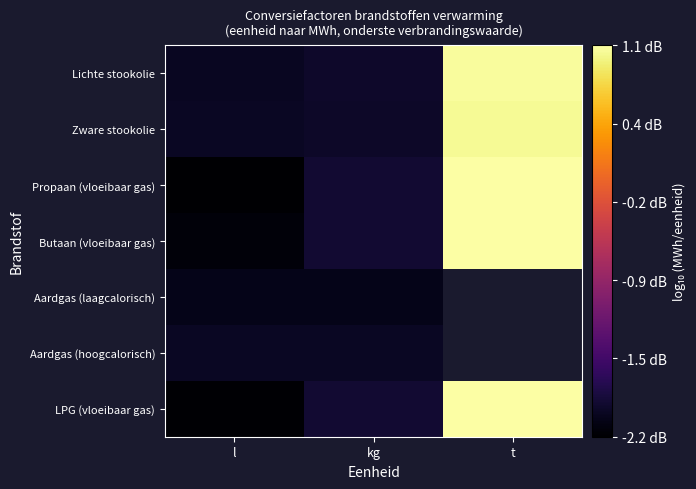

List the series in order of their peak value, highest first.

Propaan (vloeibaar gas), LPG (vloeibaar gas), Butaan (vloeibaar gas), Lichte stookolie, Zware stookolie, Aardgas (hoogcalorisch), Aardgas (laagcalorisch)